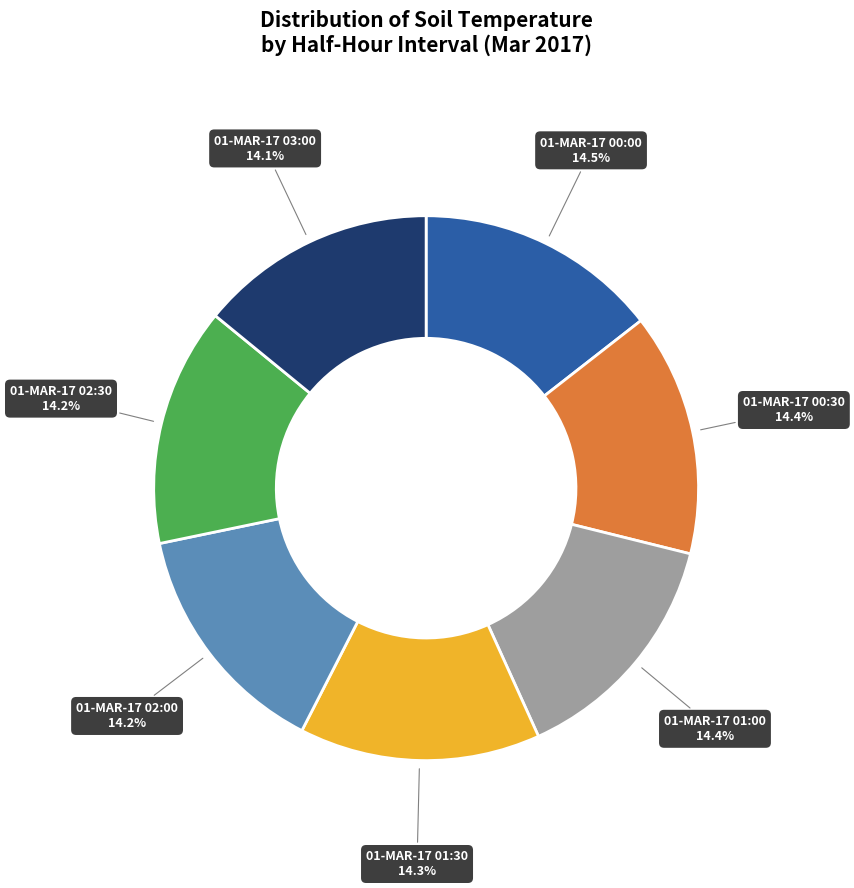

Approximately how many times larger is the value at 01-MAR-17 00:00 14.5% compared to 01-MAR-17 01:00 14.4%?

1.0